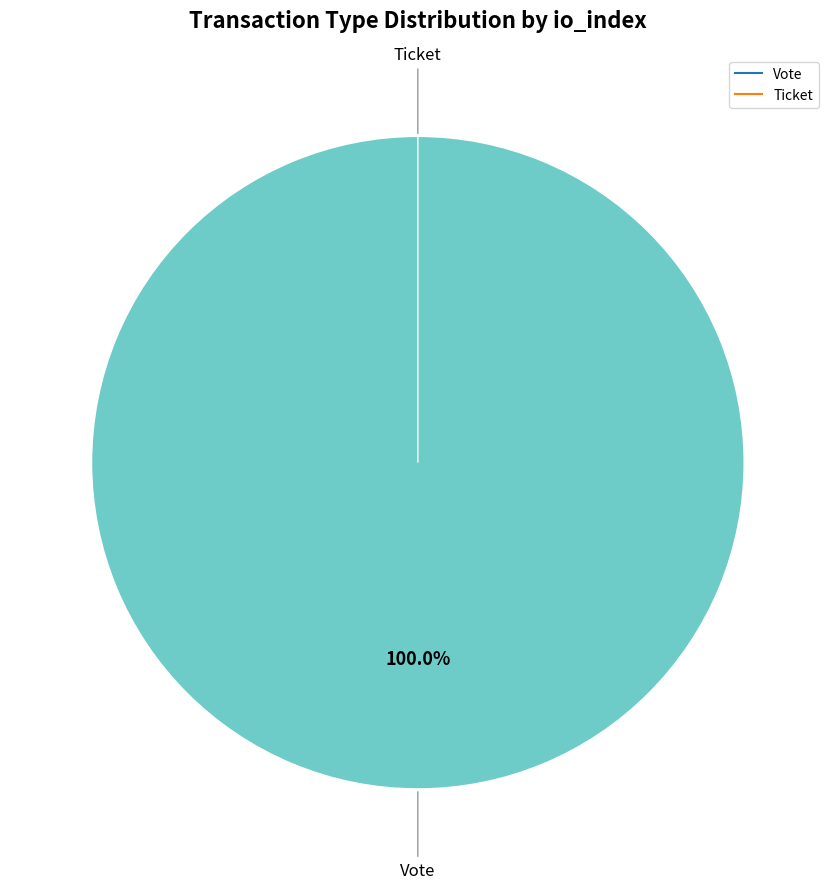

Is there any slice that represents more than half of the pie?

Yes